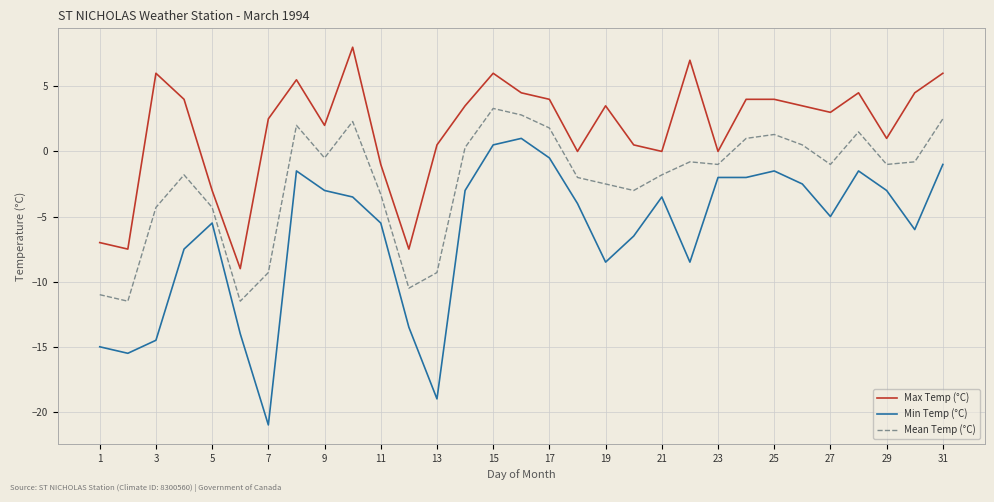

Rank the series by their maximum value, from highest to lowest.

Max Temp (°C), Mean Temp (°C), Min Temp (°C)